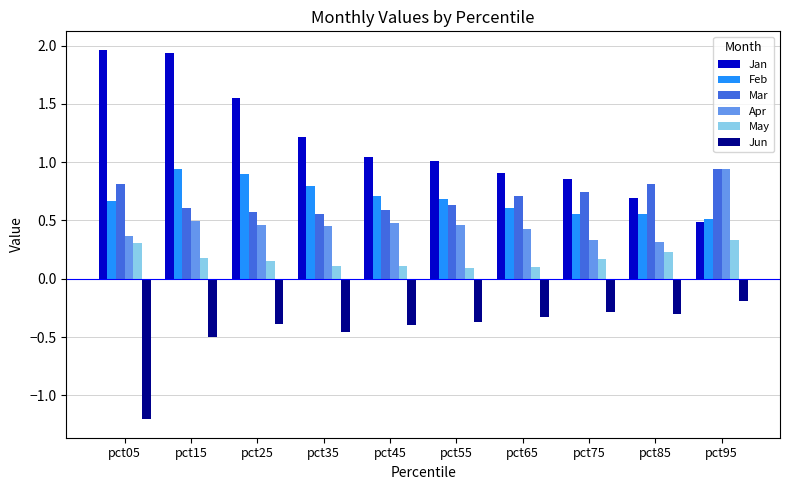

How many bars are there in each group?

6